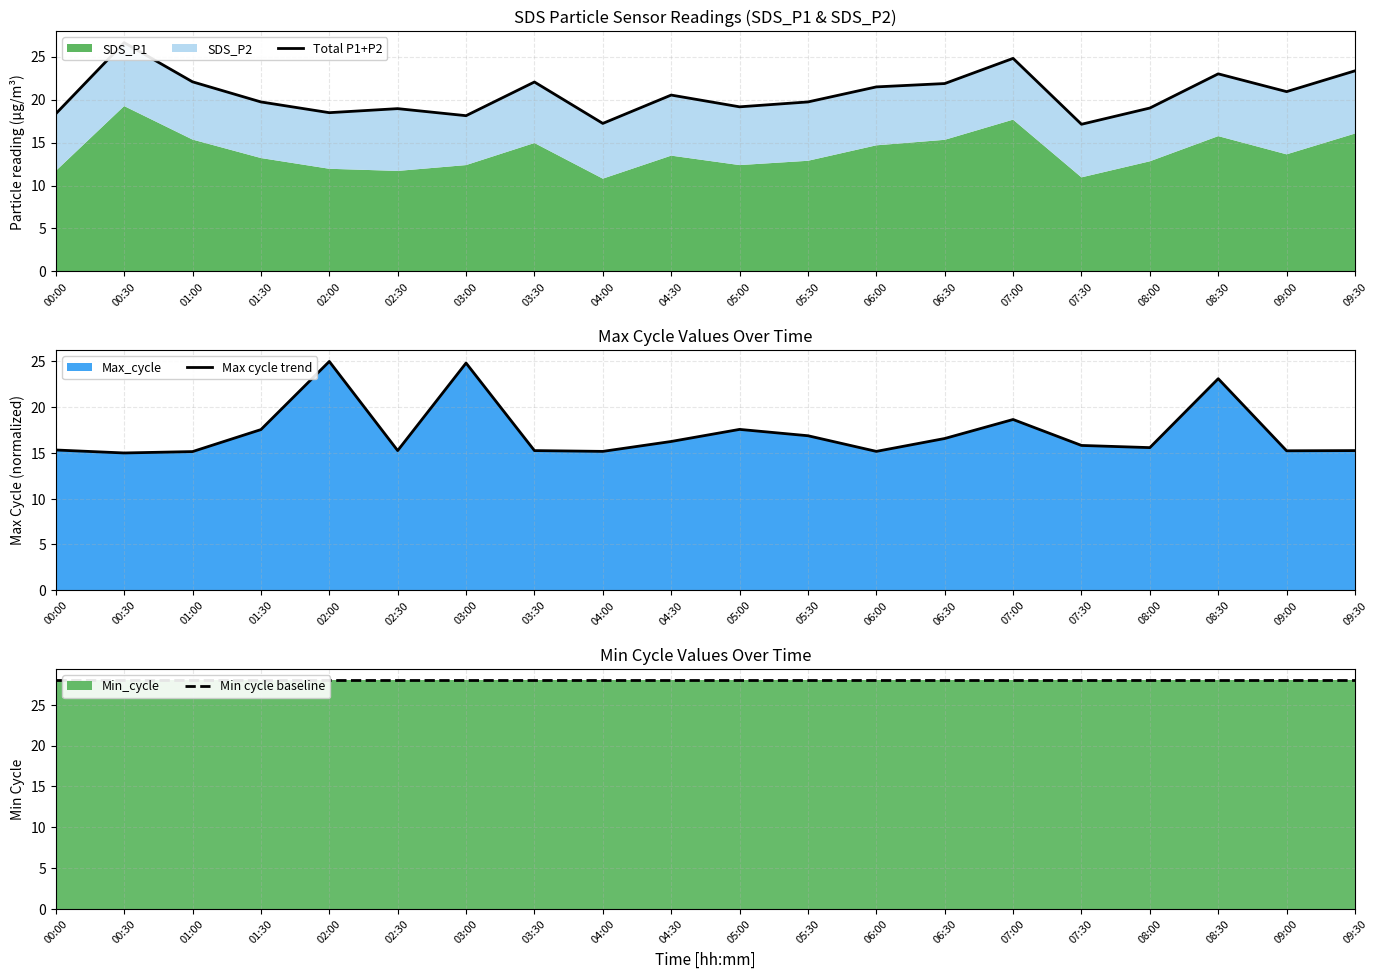

List the labels in order of Min cycle baseline value, largest first.

00:00, 00:30, 01:00, 01:30, 02:00, 02:30, 03:00, 03:30, 04:00, 04:30, 05:00, 05:30, 06:00, 06:30, 07:00, 07:30, 08:00, 08:30, 09:00, 09:30